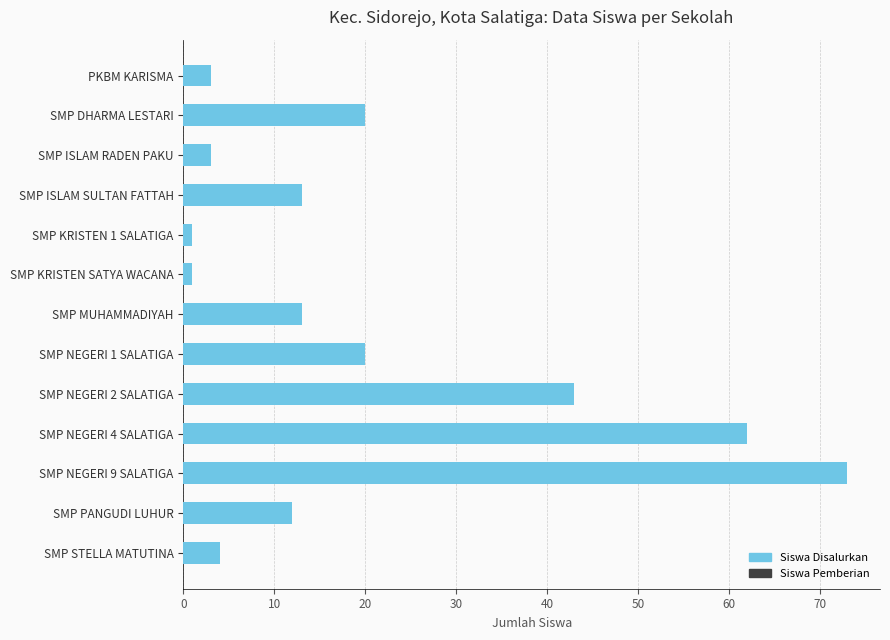

At how many categories does at least one series exceed 42?

3